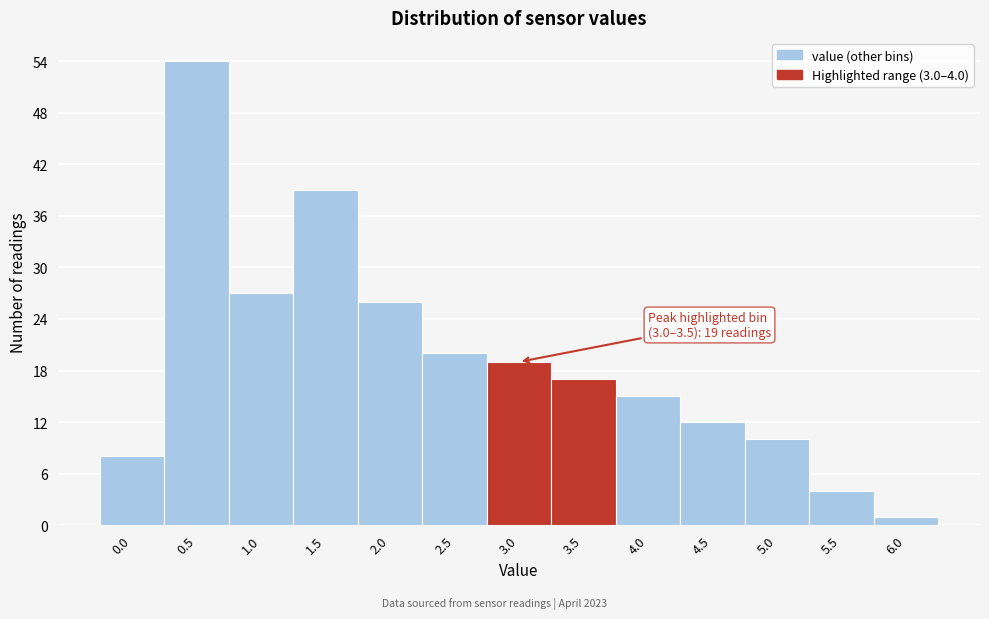

Reading right to left, extract all data points from this chart.

1	4	10	12	15	17	19	20	26	39	27	54	8